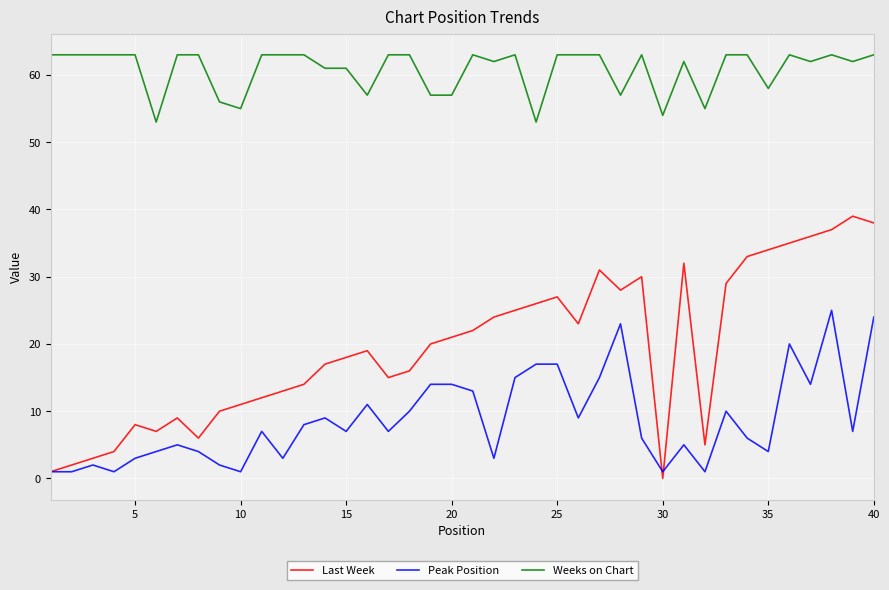

Rank the series by their maximum value, from lowest to highest.

Peak Position, Last Week, Weeks on Chart